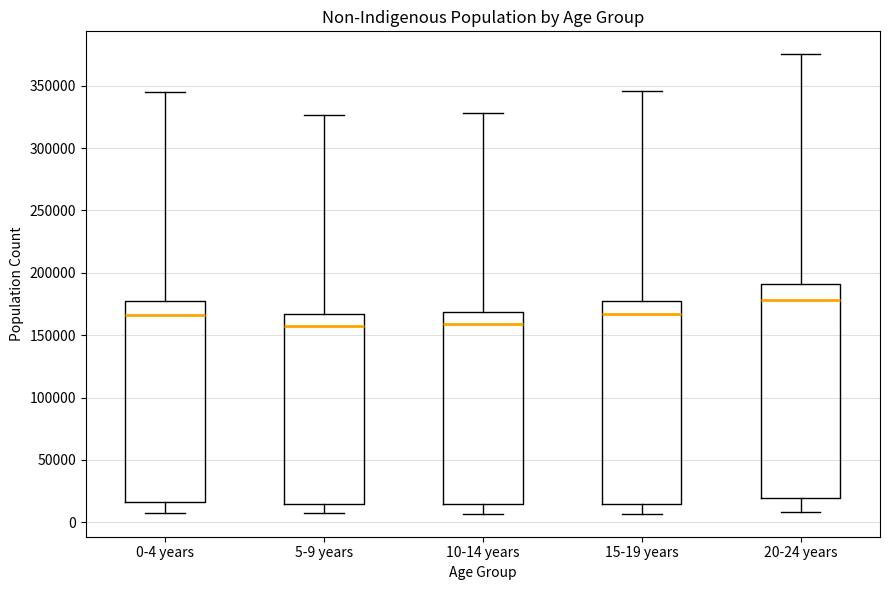

Reading left to right, transcribe this box plot: for each box, give where its median line is, the range the box spans, and where its two whiskers end, as read against the y-axis. The values are not printed on the chart, so give them approximately, as read against the axis.

0-4 years: median 165000, box 15000 to 175000, whiskers 10000 to 345000
5-9 years: median 155000, box 15000 to 165000, whiskers 5000 to 325000
10-14 years: median 160000, box 15000 to 170000, whiskers 5000 to 330000
15-19 years: median 165000, box 15000 to 175000, whiskers 5000 to 345000
20-24 years: median 180000, box 20000 to 190000, whiskers 10000 to 375000